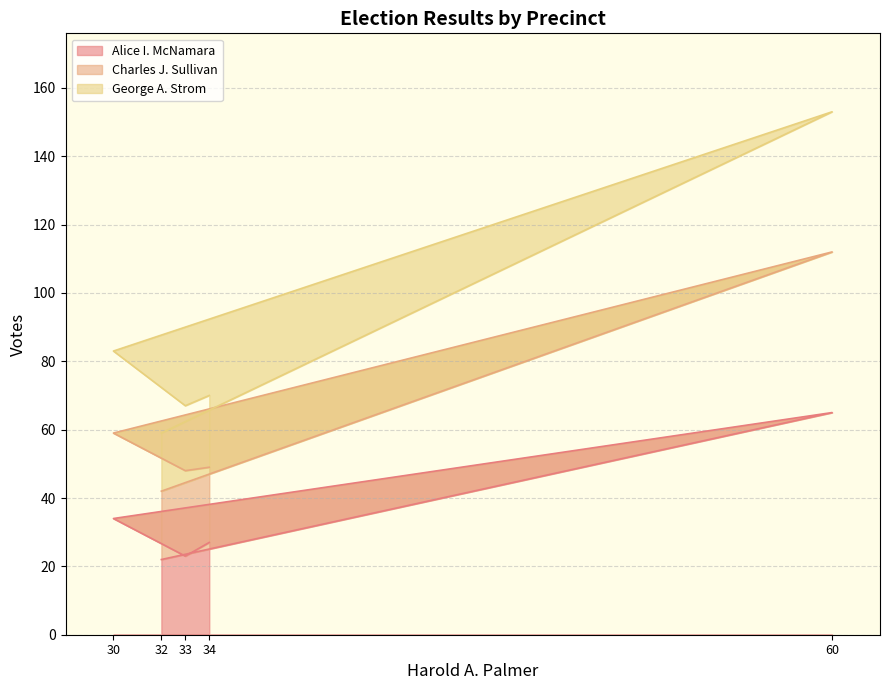

At which label is Alice I. McNamara closest to 43?

30